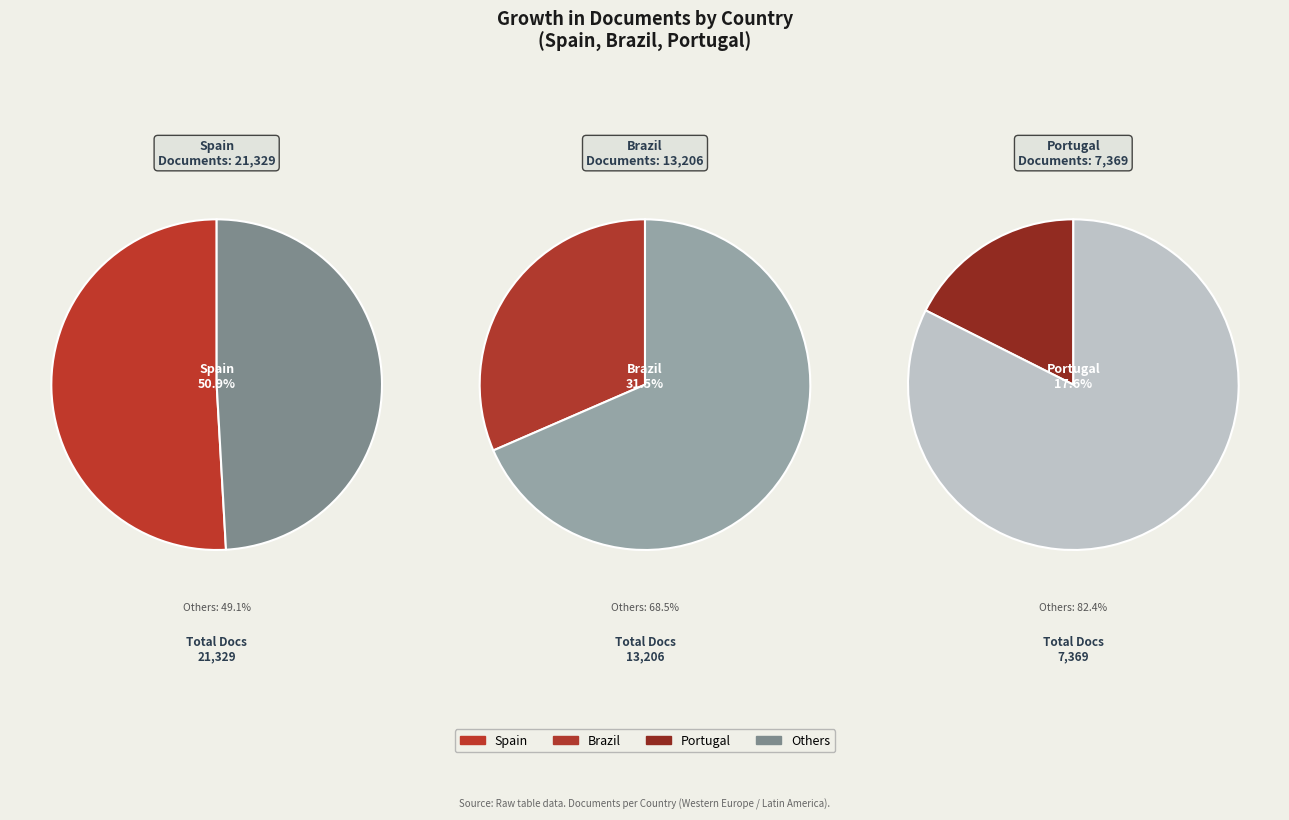

To the nearest percent, what percentage of the pie is Spain?

51%